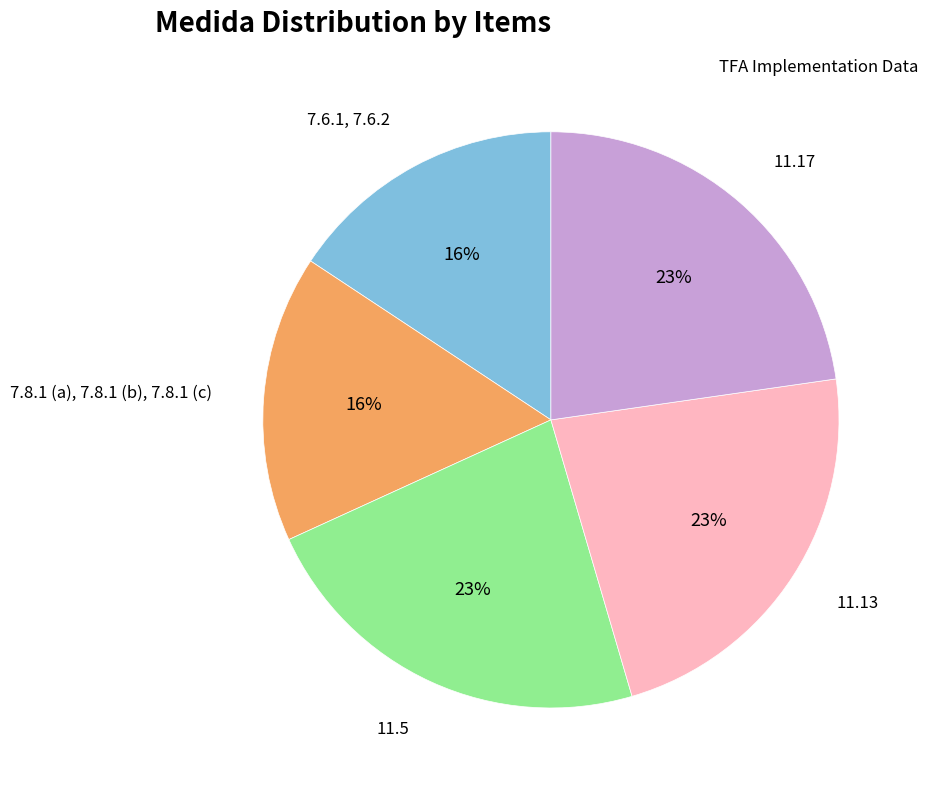

How many slices are in this pie chart?

5